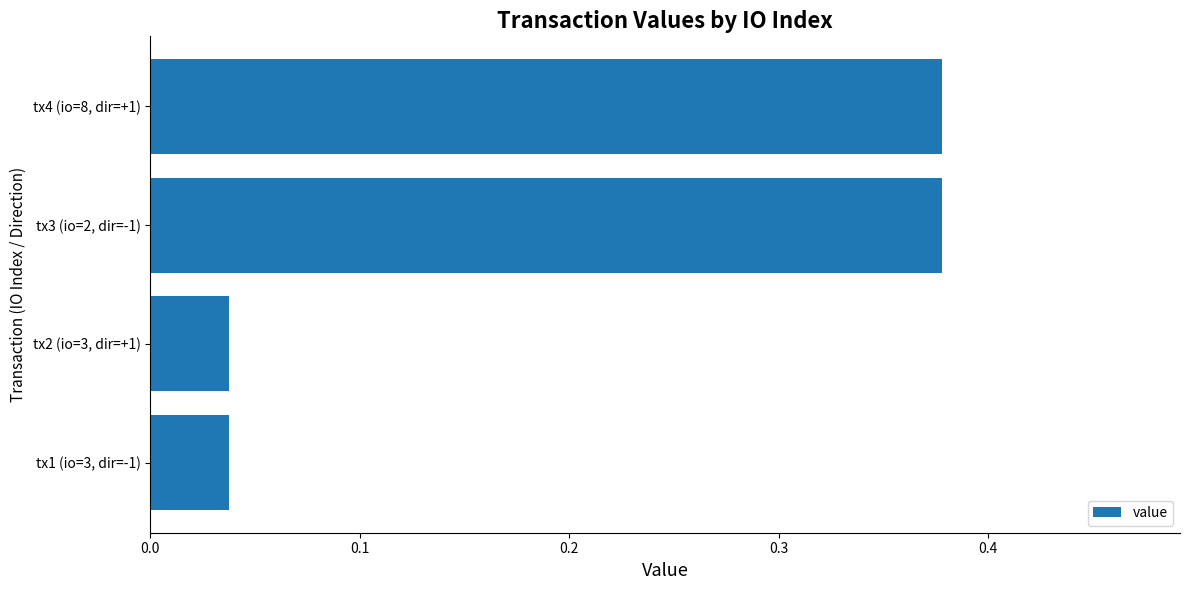

How many values are between 0 and 1?

4